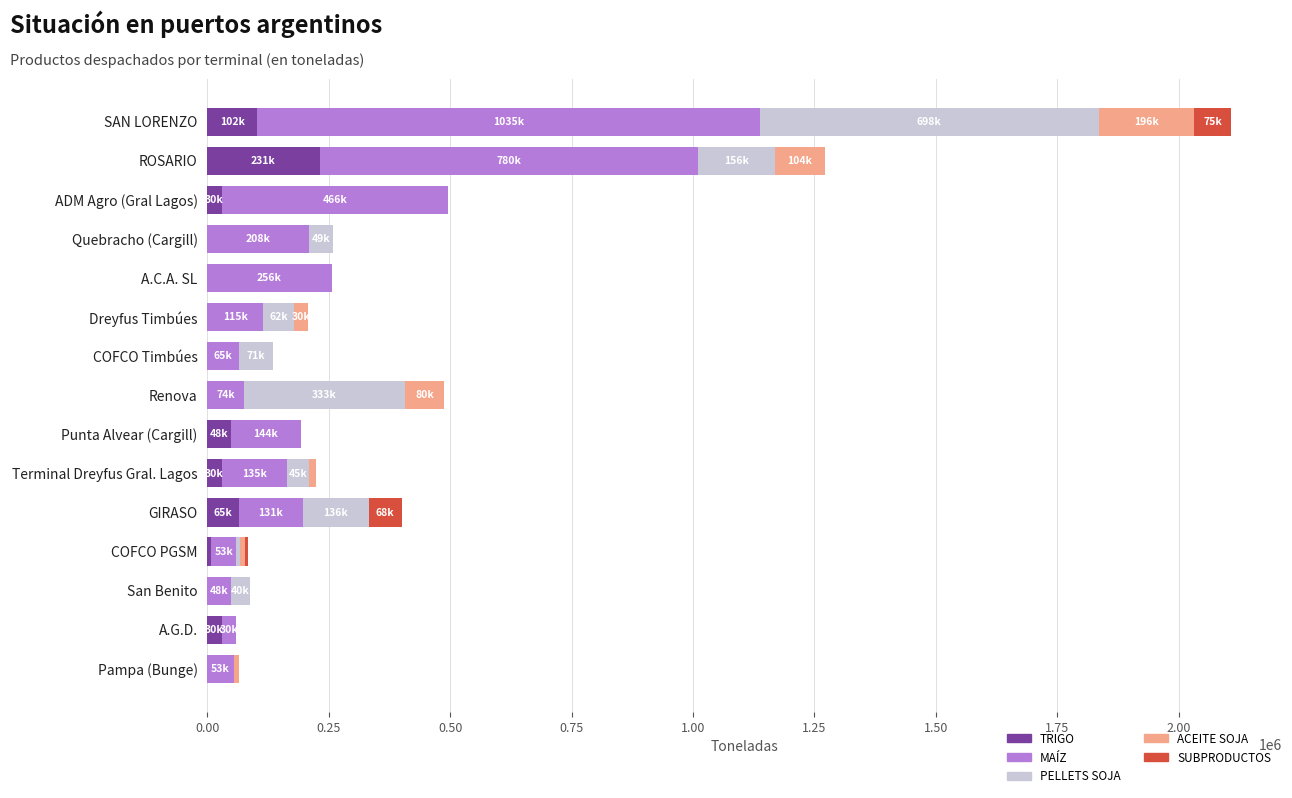

Count the number of categories in the chart.

15